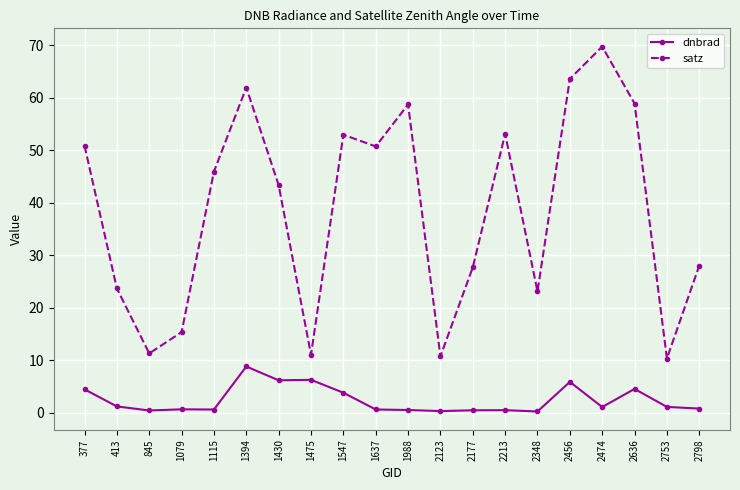

At how many categories does at least one series exceed 45?

10